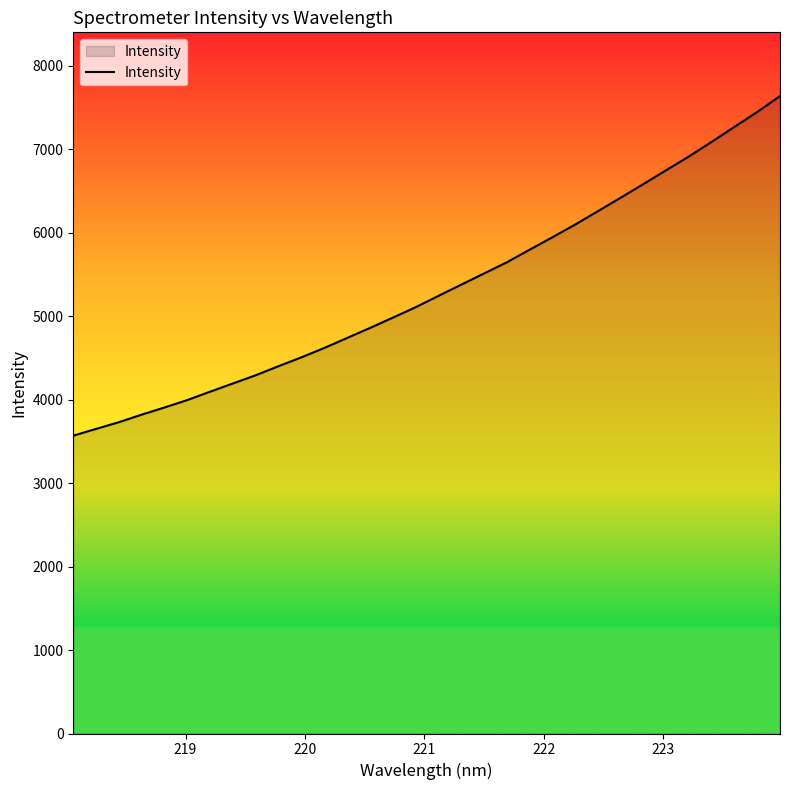

What is the sum of all values?

170404.3